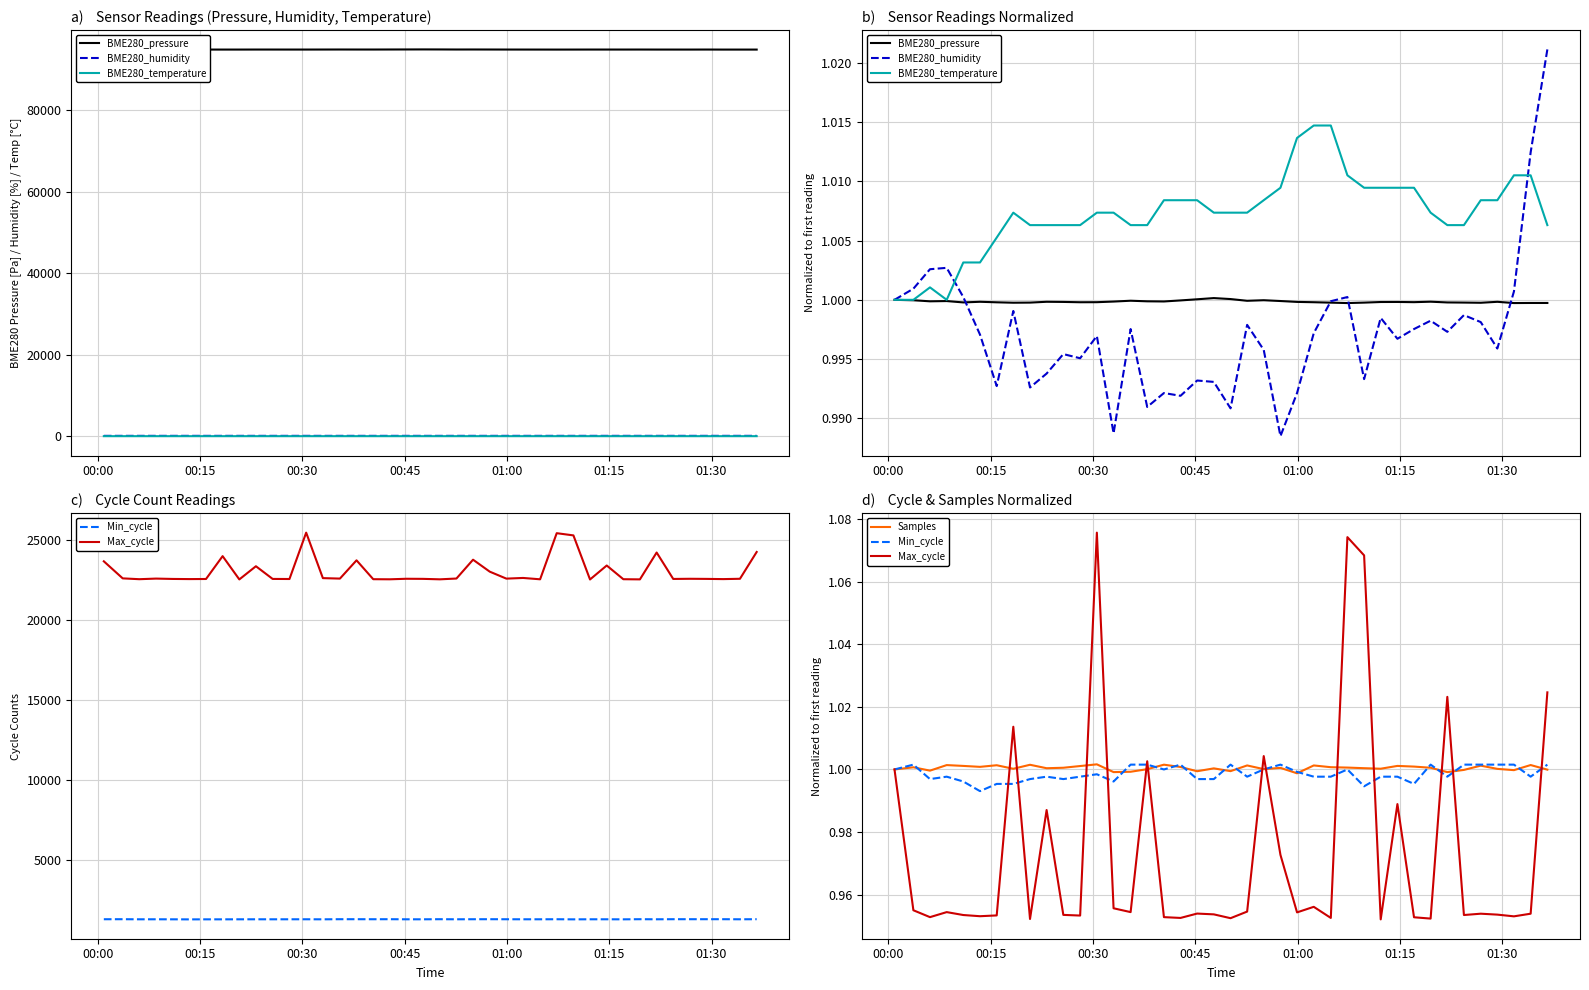

Which series has the largest total across all categories?

BME280_temperature